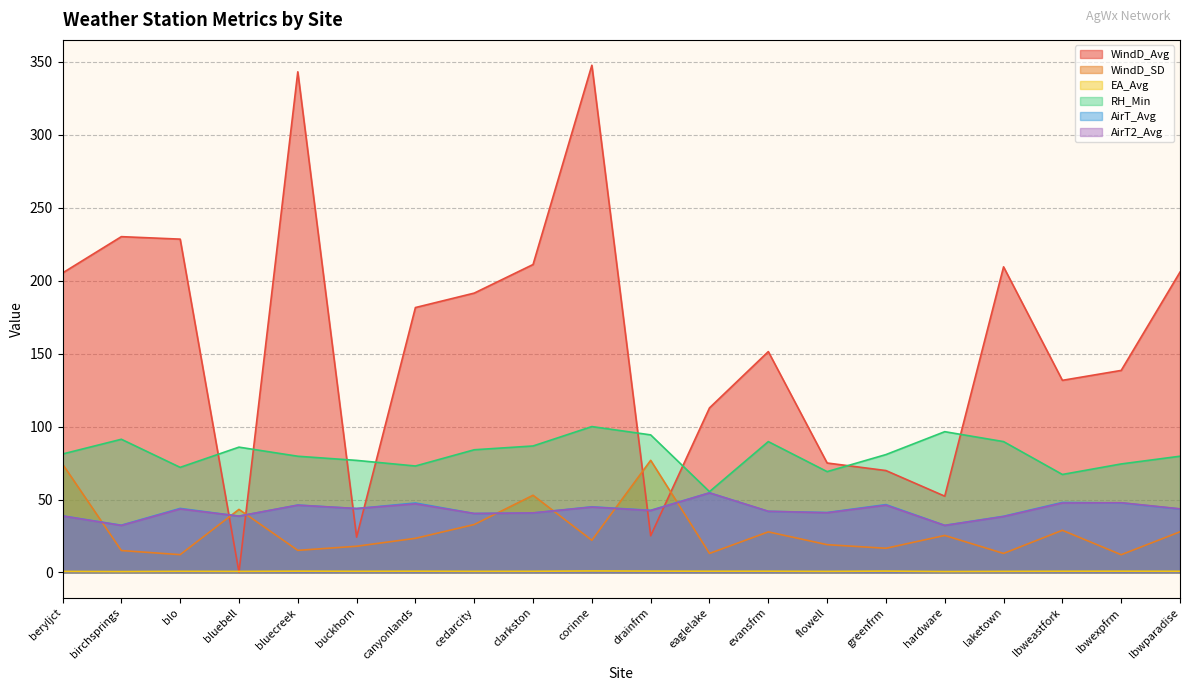

The value of AirT_Avg at greenfrm is 10.7. True or false?

False